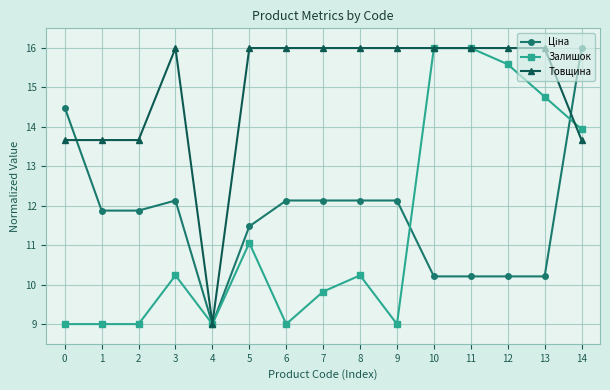

At which category is the sum across all series the highest?

14